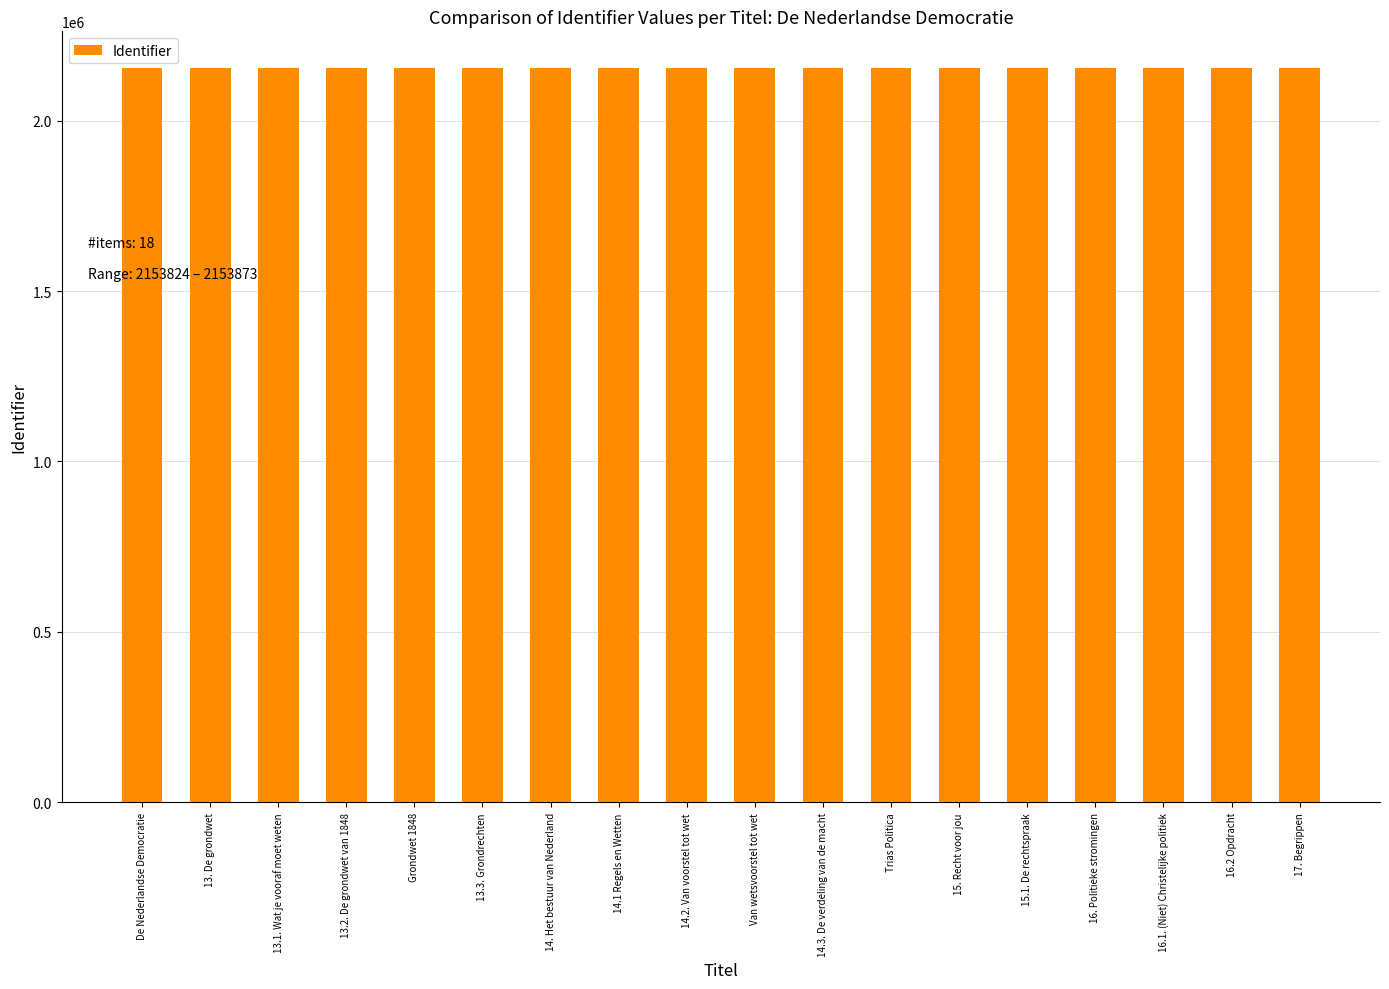

True or false: the data shows 1476252 at 14.1 Regels en Wetten.

False